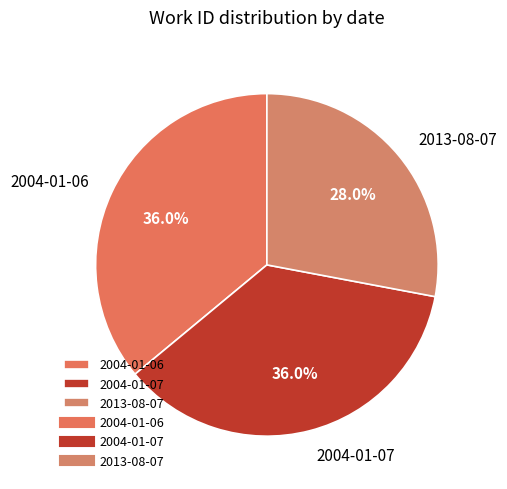

Between 2004-01-07 and 2013-08-07, which is larger?

2004-01-07